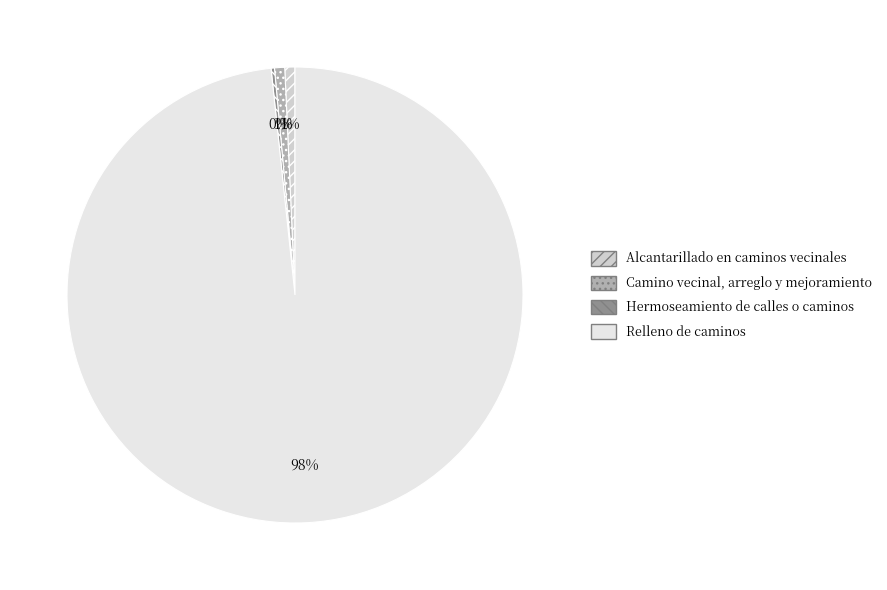

Which category accounts for the majority?

Relleno de caminos